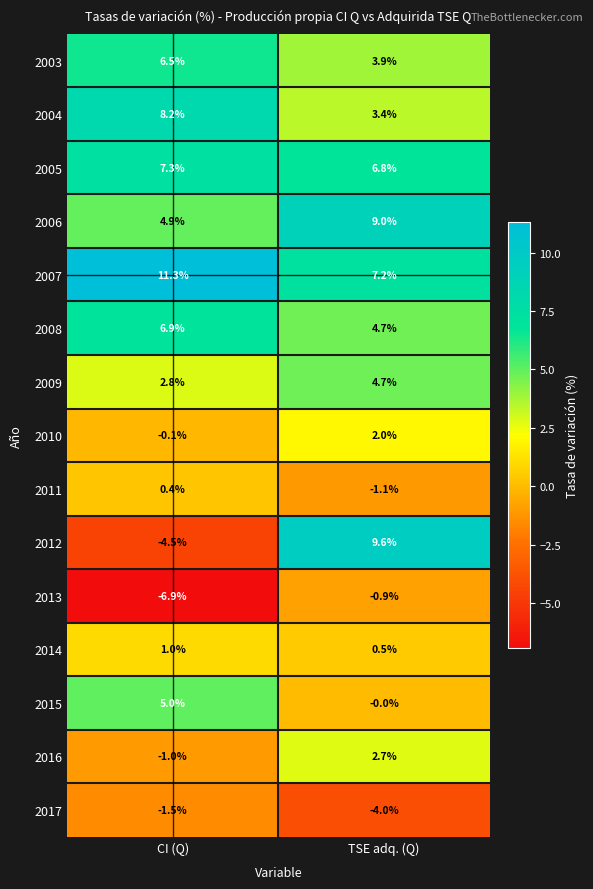

Between CI (Q) and TSE adq. (Q), which series saw the biggest shift?

2012